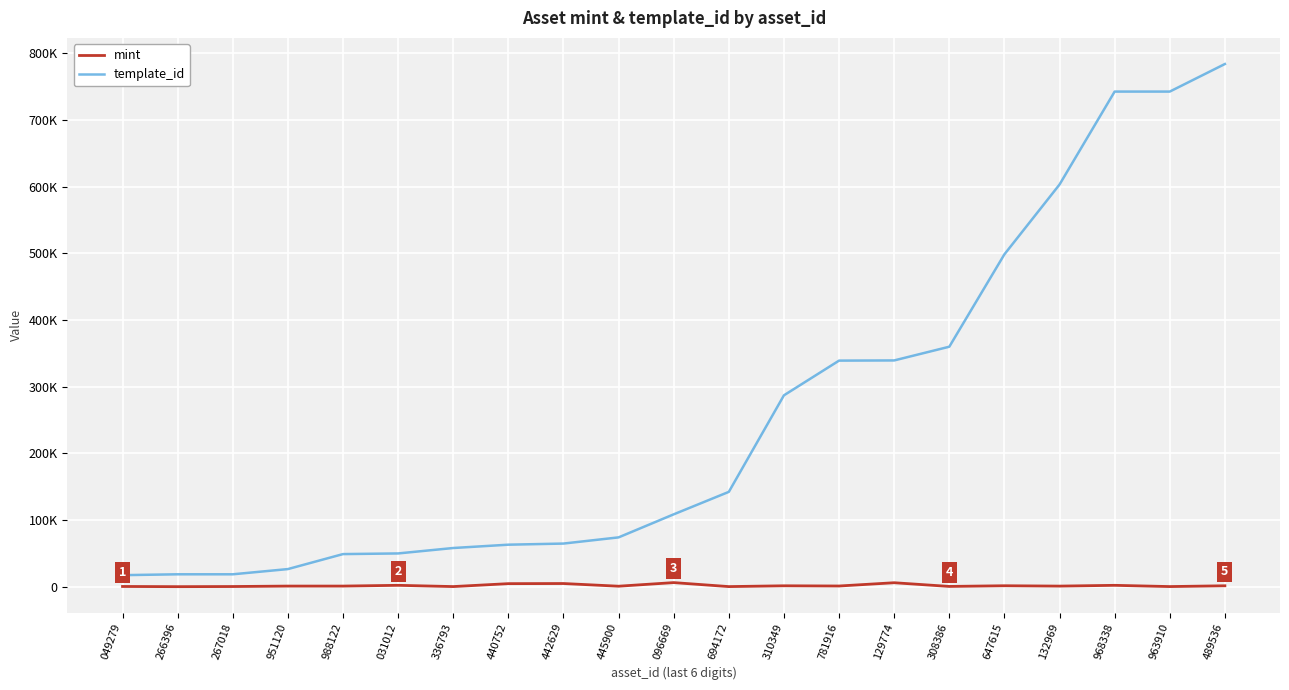

Is this an area chart (filled region under the line)?

No